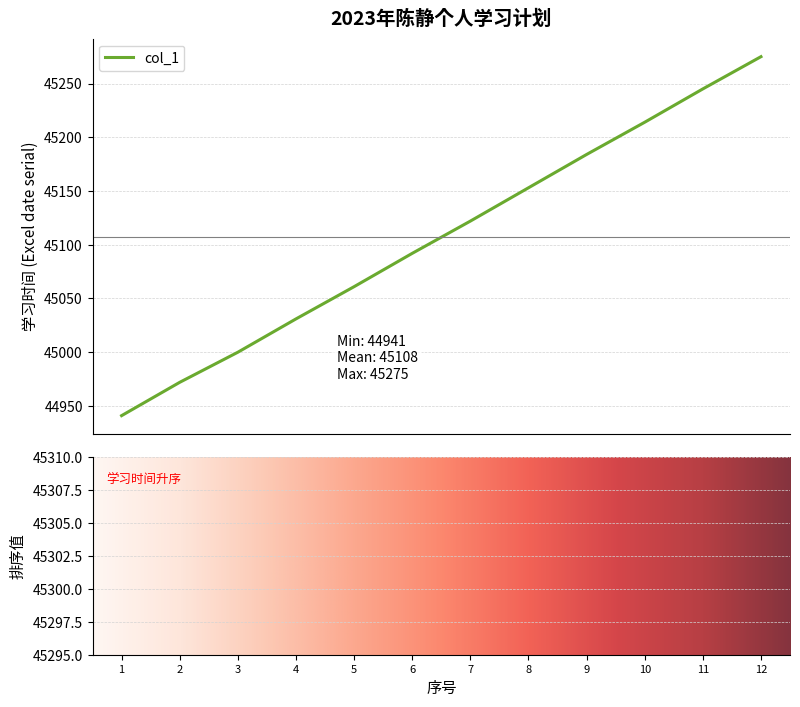

Which category has the highest value across all series?

12